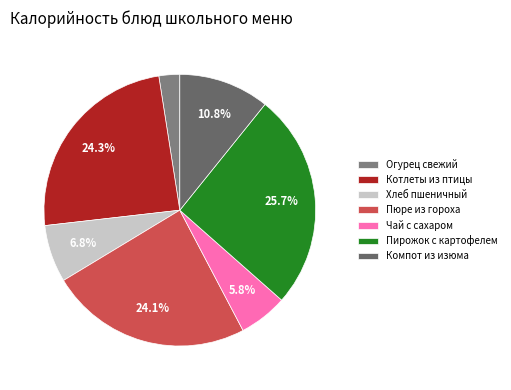

Count the number of slices in the pie.

7